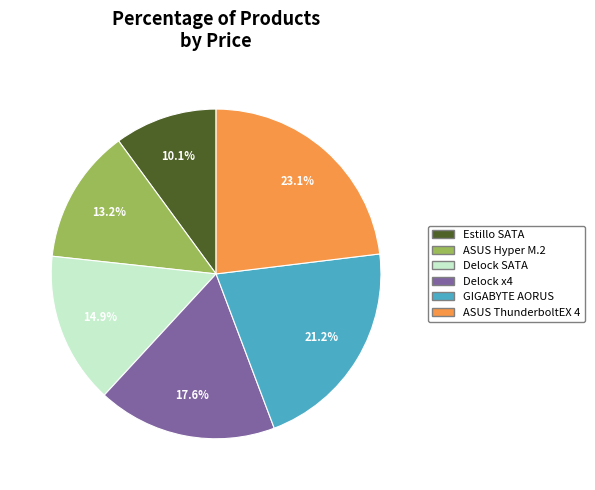

Is there any slice that represents more than half of the pie?

No